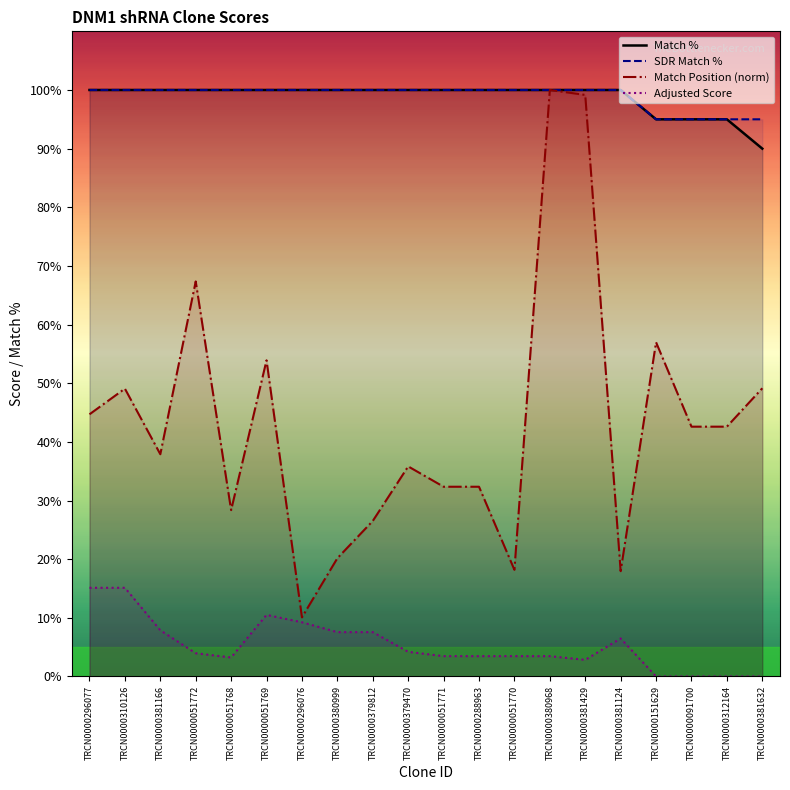

True or false: Match % and SDR Match % cross at least once.

False